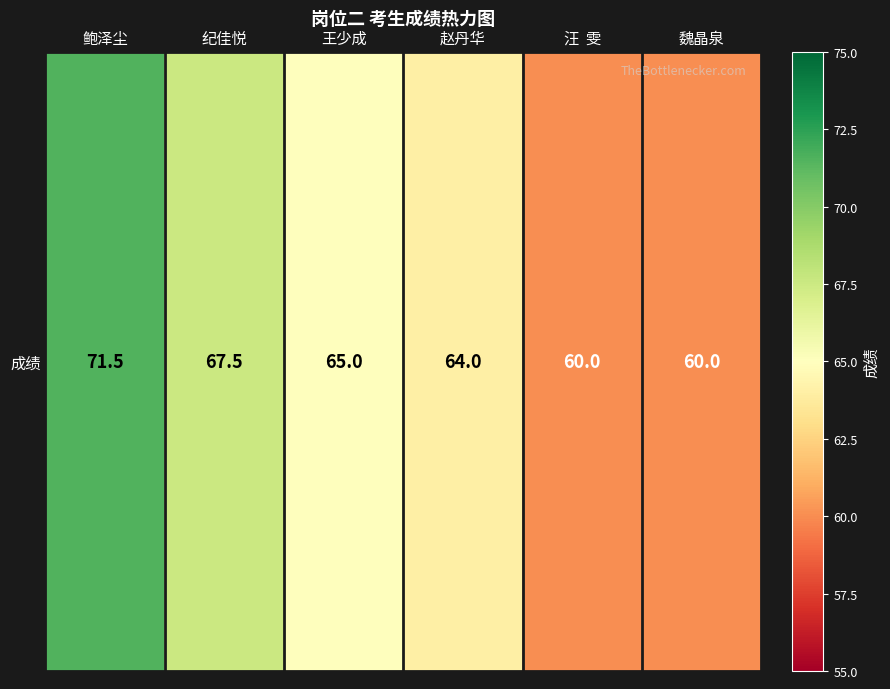

What is the difference between the second highest and minimum values?

7.5